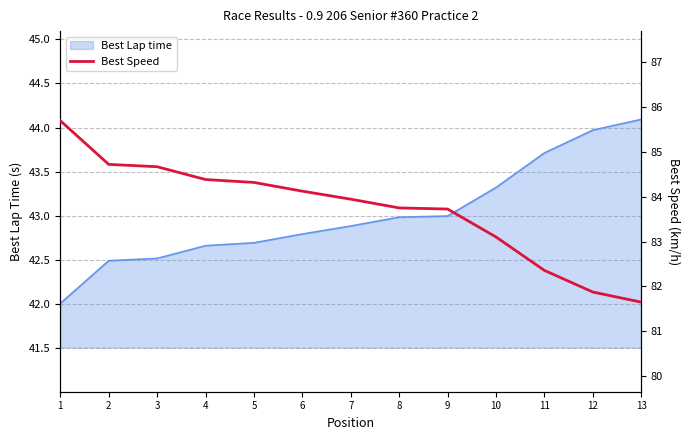

The chart shows a value of 83.9 at 7. True or false?

True